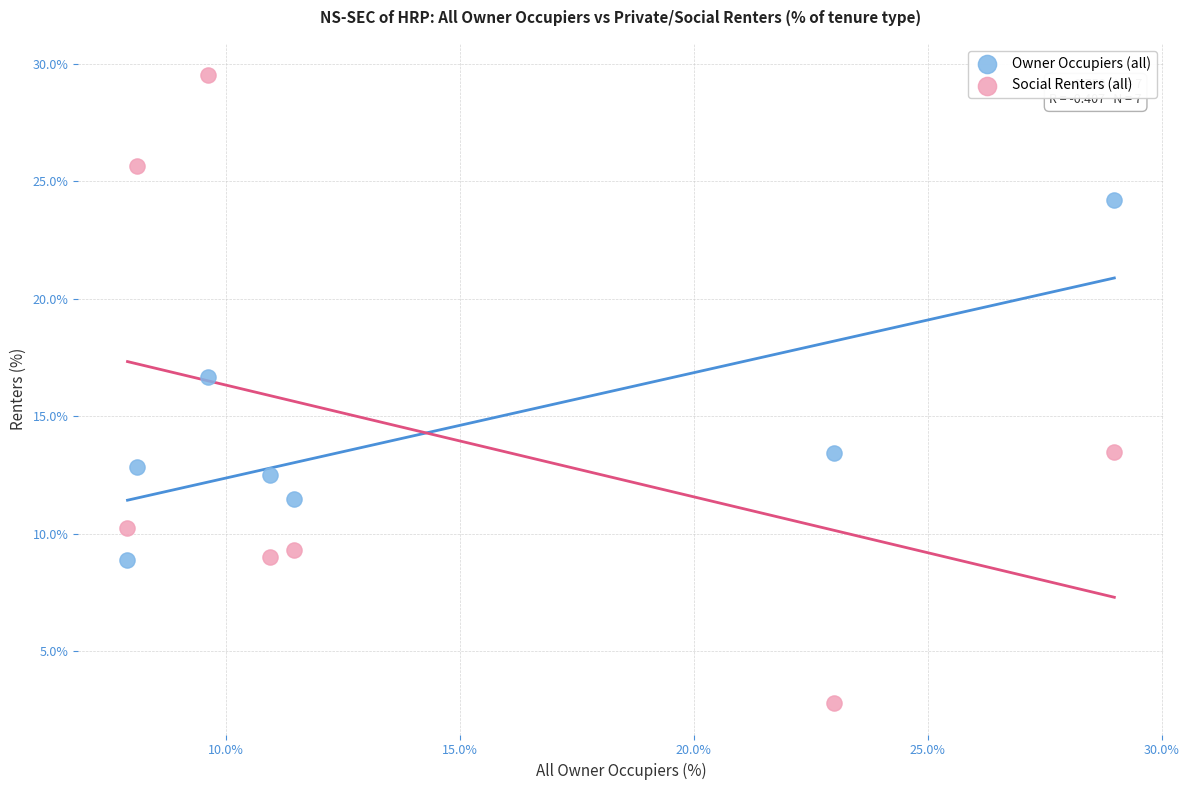

Across all series, what Y value is closest to 16?

16.7